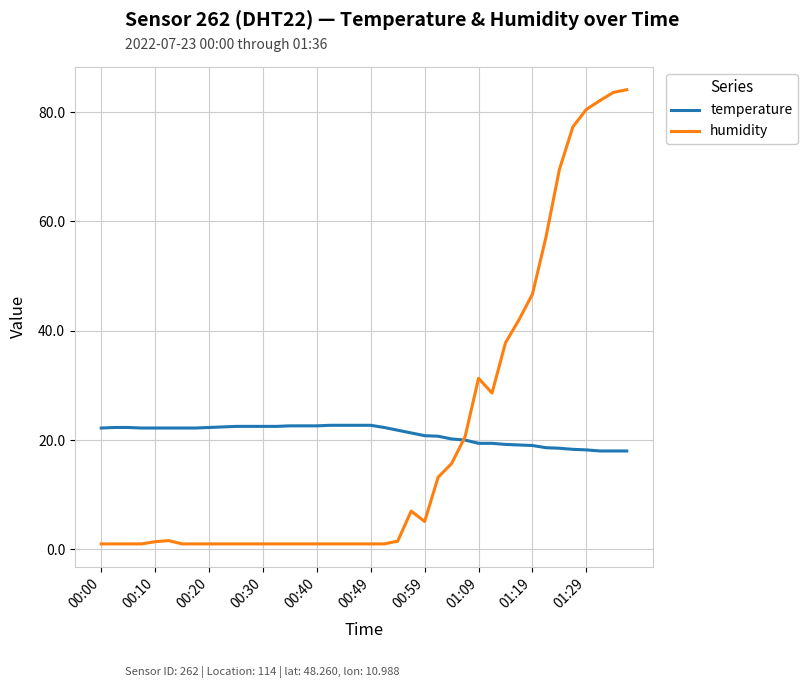

What is the greatest value displayed?

84.1